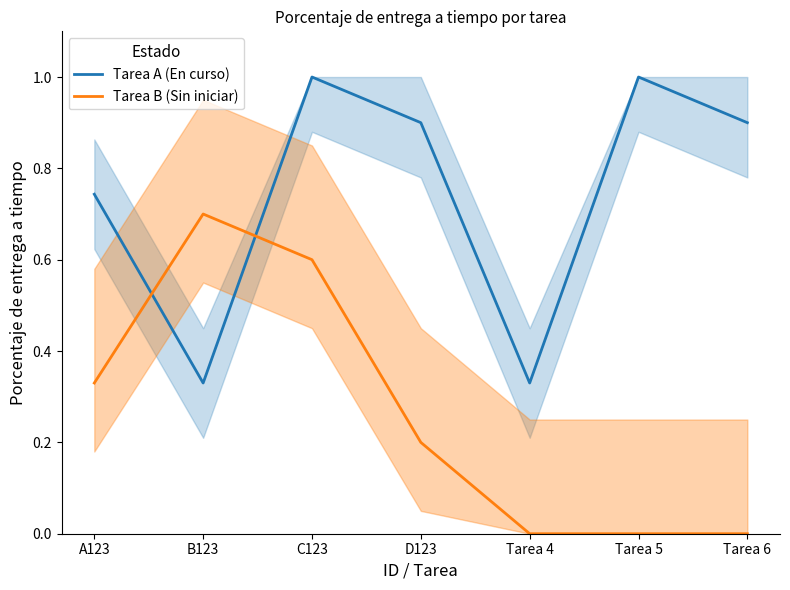

Which category has the lowest value across all series?

Tarea 4